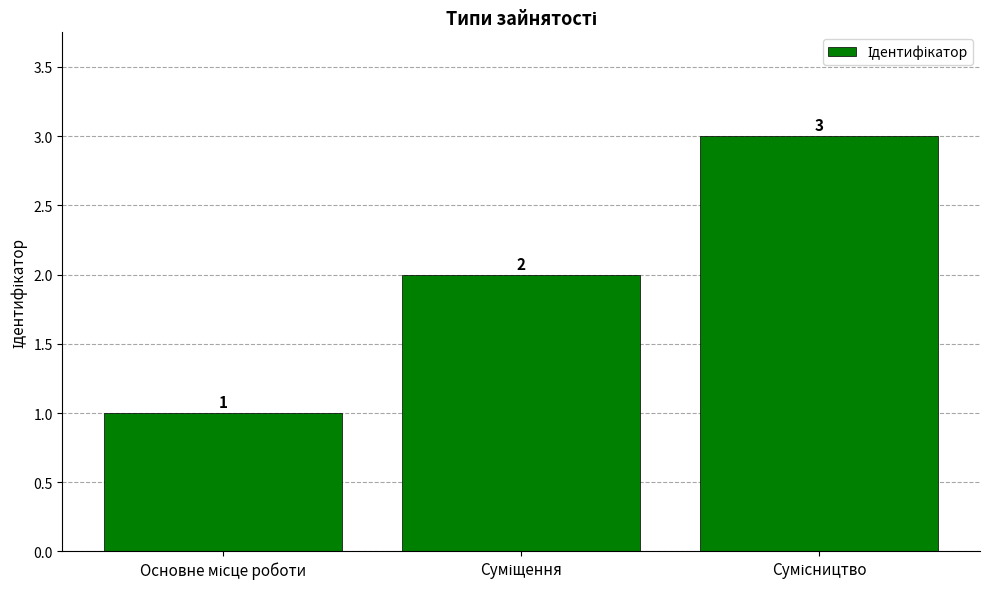

What is the maximum value shown in the chart?

3